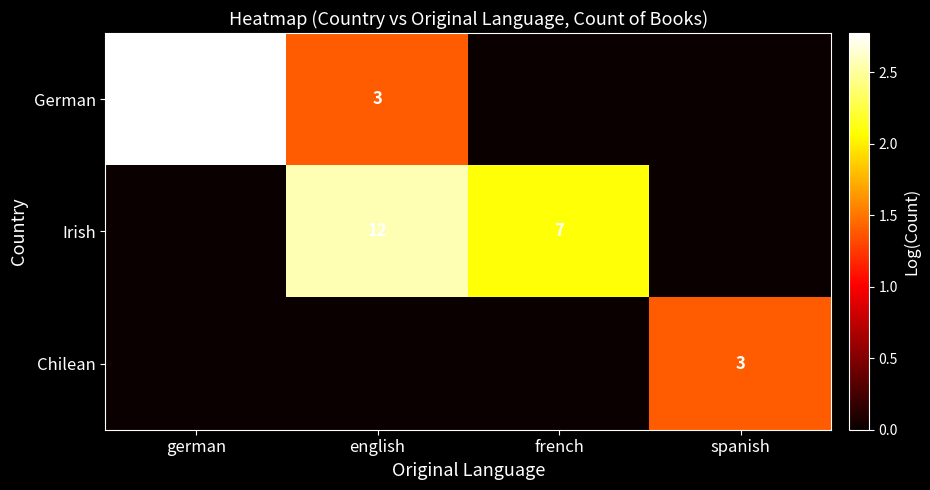

What is the difference between the Irish values at english and french?

5